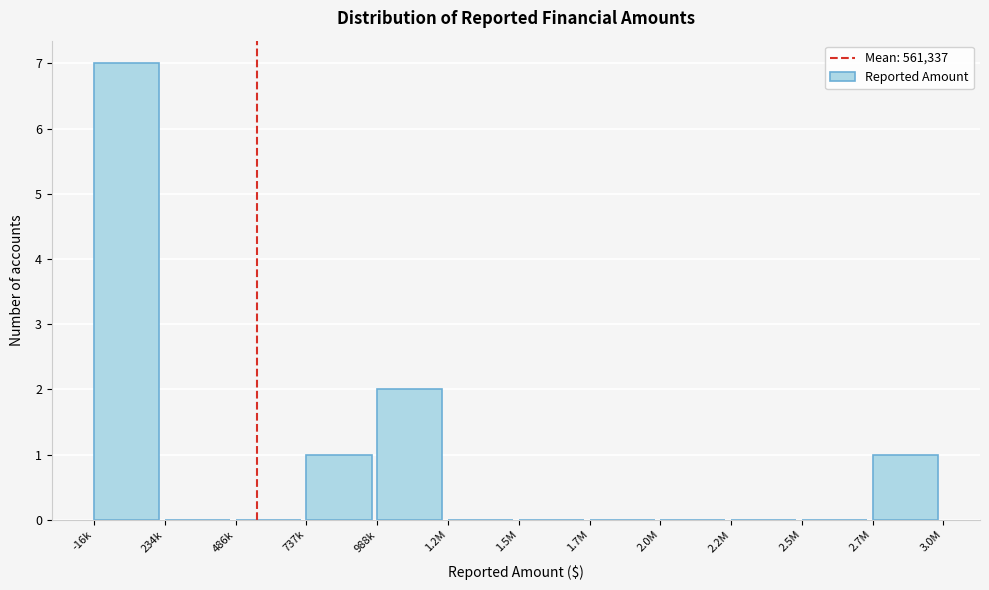

Reading left to right, what are all the values shown in this chart?

-16k=7	234k=0	486k=0	737k=1	988k=2	1.2M=0	1.5M=0	1.7M=0	2.0M=0	2.2M=0	2.5M=0	2.7M=1